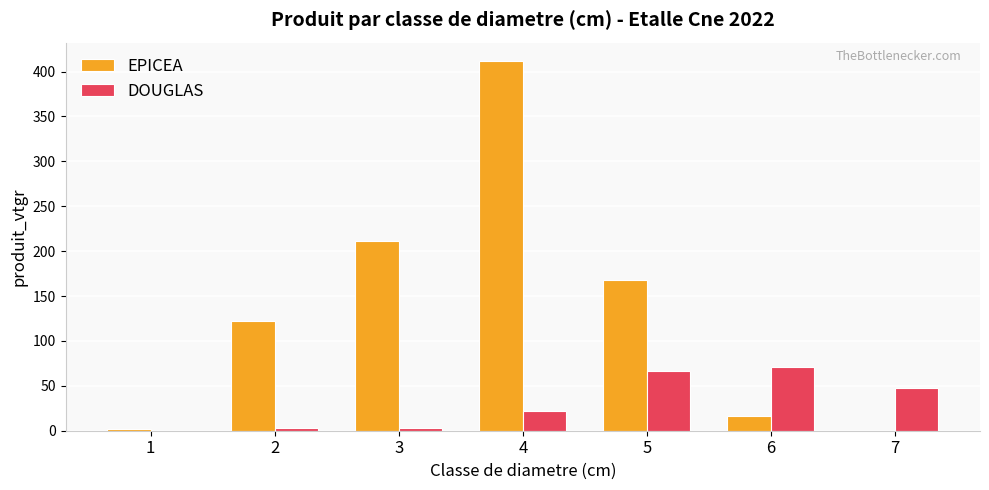

What is the total value across all series at 5?

234.0